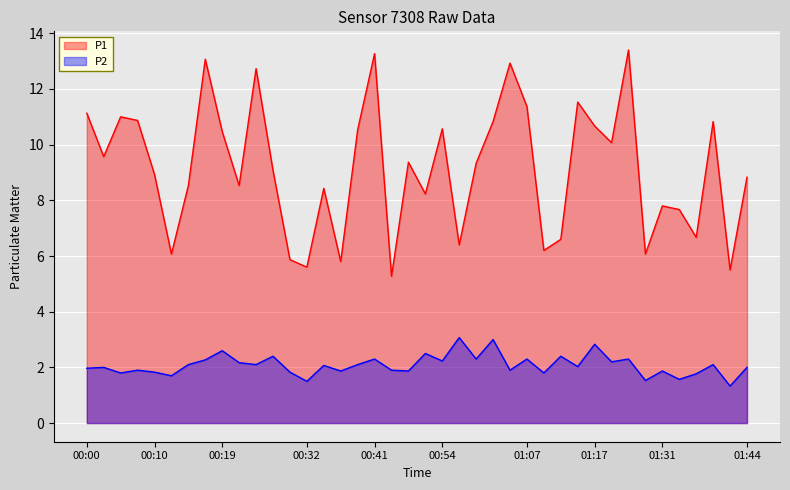

Reading left to right, transcribe all the data shown in this chart.

P1: 00:00=11.1	00:02=9.6	00:05=11.0	00:07=10.9	00:10=8.9	00:12=6.1	00:14=8.5	00:17=13.1	00:19=10.5	00:22=8.5	00:24=12.7	00:27=9.1	00:29=5.9	00:32=5.6	00:34=8.4	00:36=5.8	00:39=10.5	00:41=13.3	00:47=5.3	00:49=9.4	00:52=8.2	00:54=10.6	00:57=6.4	00:59=9.3	01:02=10.8	01:04=12.9	01:07=11.4	01:09=6.2	01:12=6.6	01:14=11.5	01:17=10.7	01:23=10.1	01:26=13.4	01:29=6.1	01:31=7.8	01:34=7.7	01:37=6.7	01:39=10.8	01:42=5.5	01:44=8.8
P2: 00:00=2.0	00:02=2.0	00:05=1.8	00:07=1.9	00:10=1.8	00:12=1.7	00:14=2.1	00:17=2.3	00:19=2.6	00:22=2.2	00:24=2.1	00:27=2.4	00:29=1.8	00:32=1.5	00:34=2.1	00:36=1.9	00:39=2.1	00:41=2.3	00:47=1.9	00:49=1.9	00:52=2.5	00:54=2.2	00:57=3.1	00:59=2.3	01:02=3.0	01:04=1.9	01:07=2.3	01:09=1.8	01:12=2.4	01:14=2.0	01:17=2.8	01:23=2.2	01:26=2.3	01:29=1.5	01:31=1.9	01:34=1.6	01:37=1.8	01:39=2.1	01:42=1.3	01:44=2.0